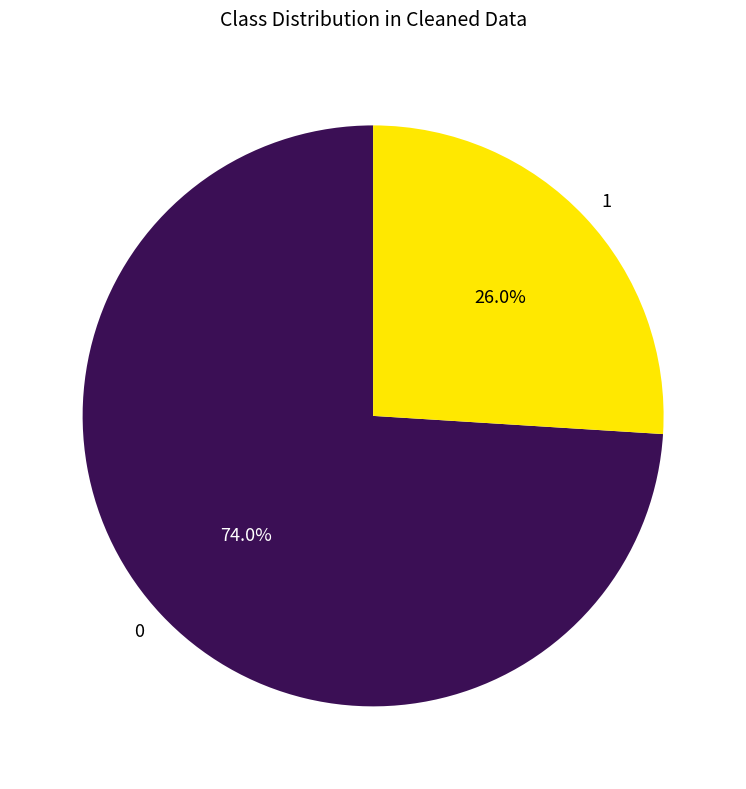

Count the number of slices in the pie.

2